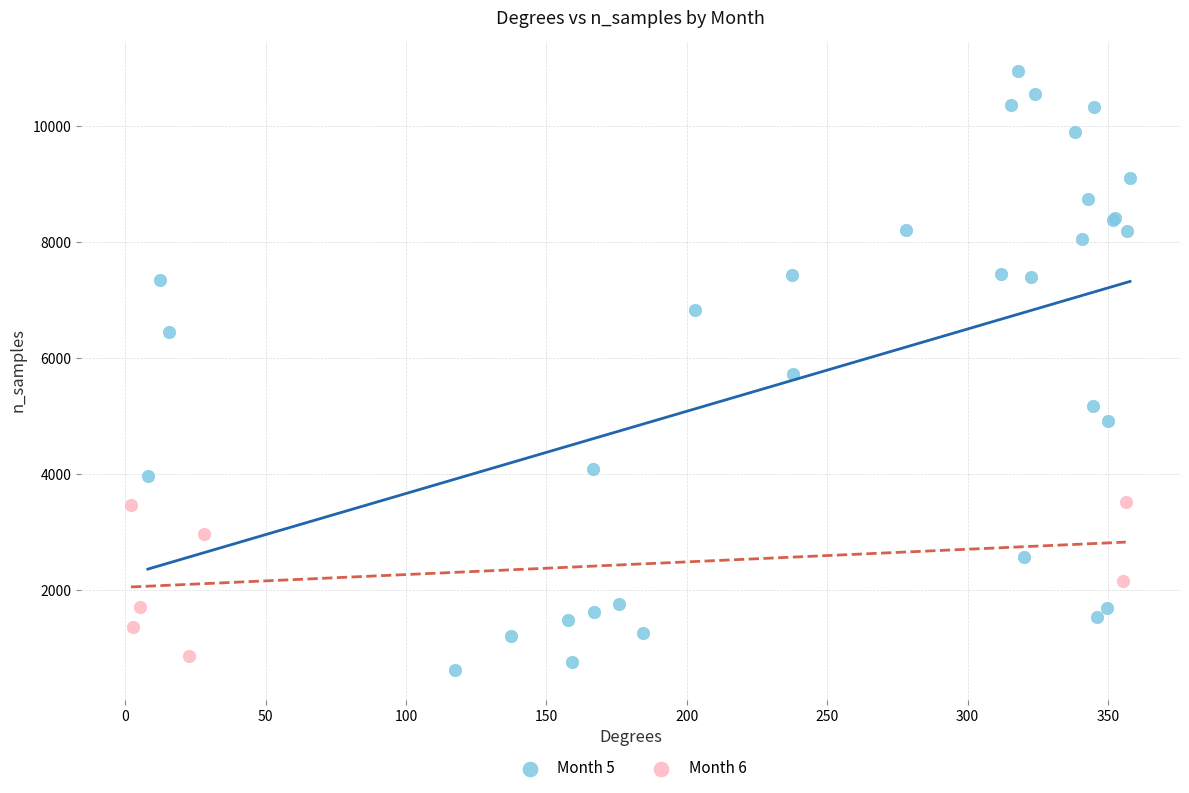

Which series has the largest Y range (max minus min)?

Month 5